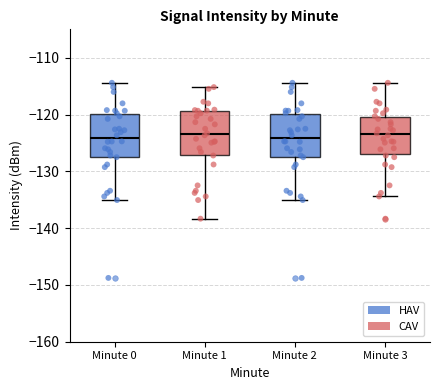

Reading left to right, transcribe this box plot: for each box, give where its median line is, the range the box spans, and where its two whiskers end, as read against the y-axis. The values are not printed on the chart, so give them approximately, as read against the axis.

Minute 0: median -124, box -127 to -120, whiskers -135 to -114
Minute 1: median -123, box -127 to -119, whiskers -138 to -115
Minute 2: median -124, box -127 to -120, whiskers -135 to -114
Minute 3: median -123, box -127 to -120, whiskers -134 to -114